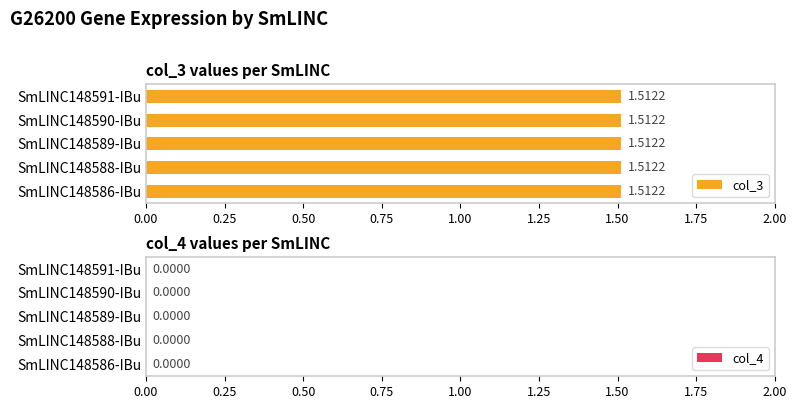

Rank the series by their average value, from lowest to highest.

col_4, col_3